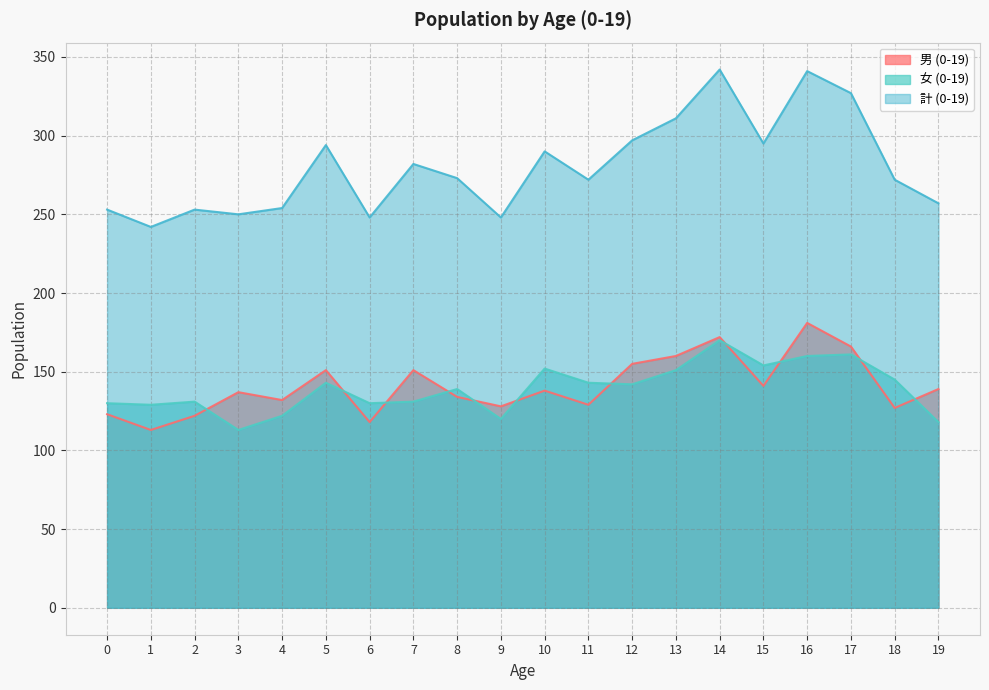

What is the approximate value of 女 (0-19) at 18, to the nearest 5?

145